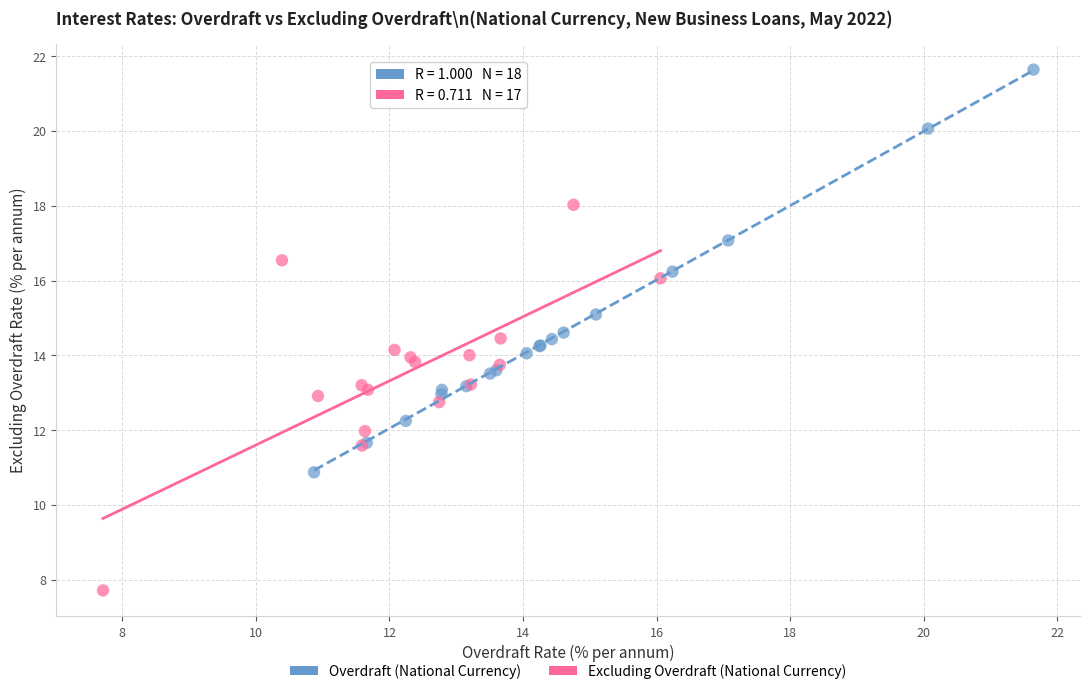

Which series contains the highest Y value?

Overdraft (National Currency)